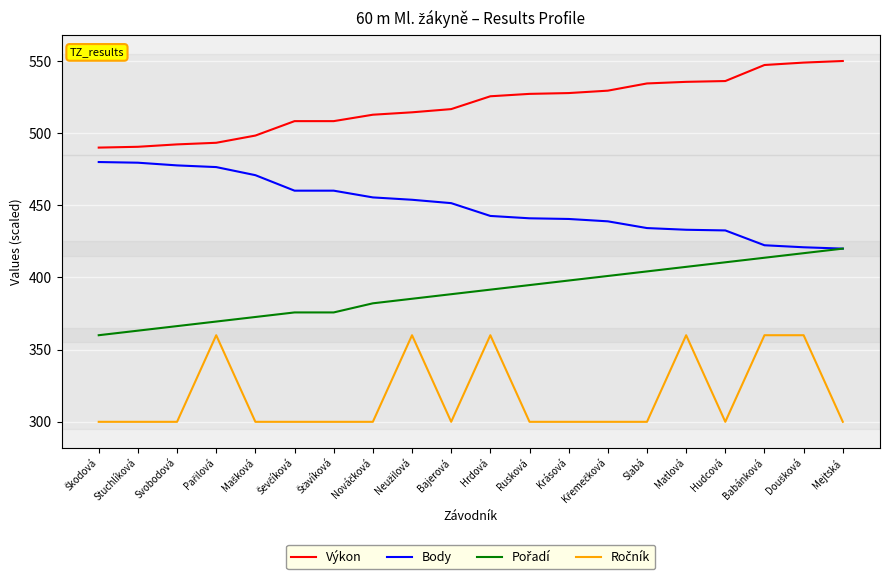

What is the maximum value shown in the chart?

550.0